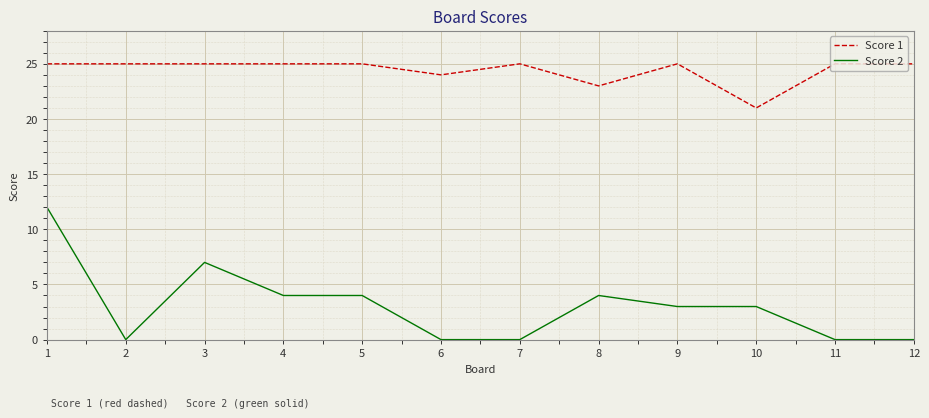

Count the number of data series in this chart.

2